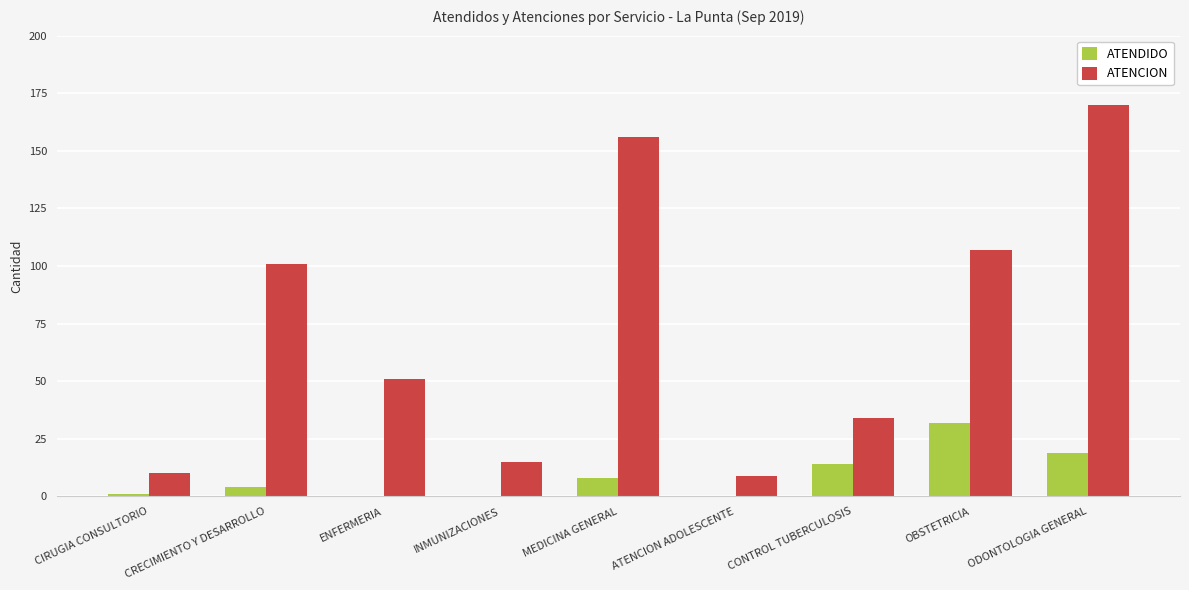

What is the average value of the ATENCION series?

73